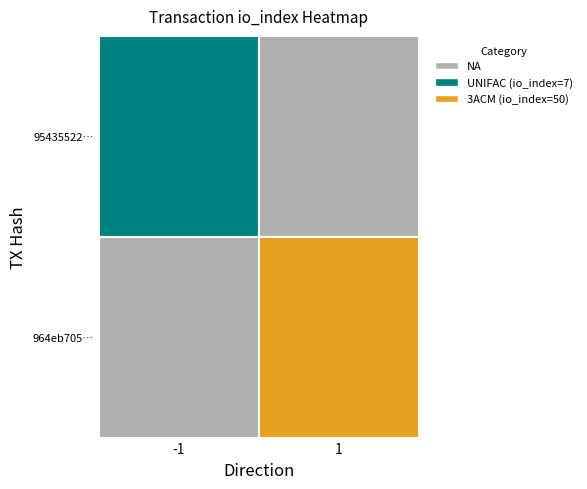

Which series has the largest total across all categories?

964eb705dd4c1d9a18edfa91adeac23e9408e34